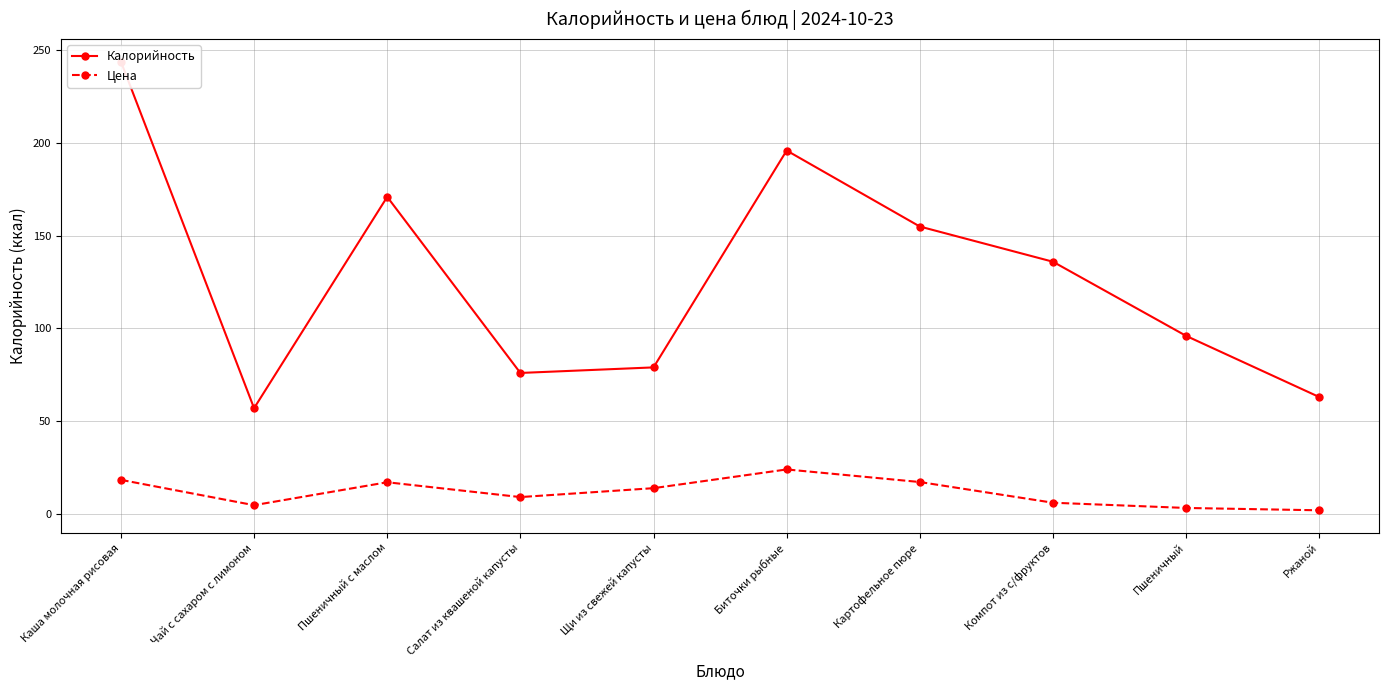

Is the value of Калорийность at Картофельное пюре greater than the value of Цена at Пшеничный?

Yes